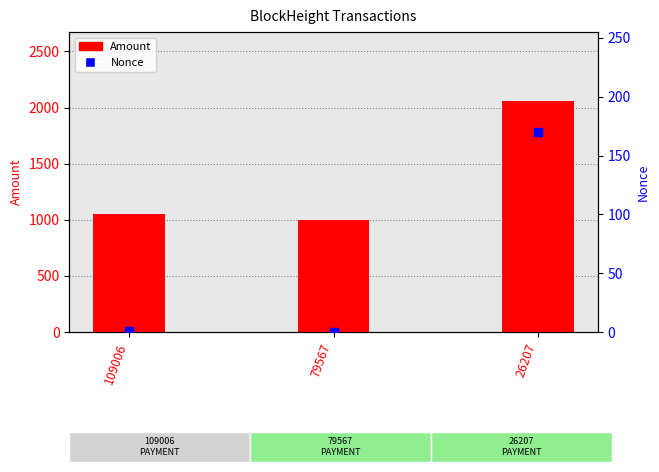

Which series contains the lowest Y value?

Nonce